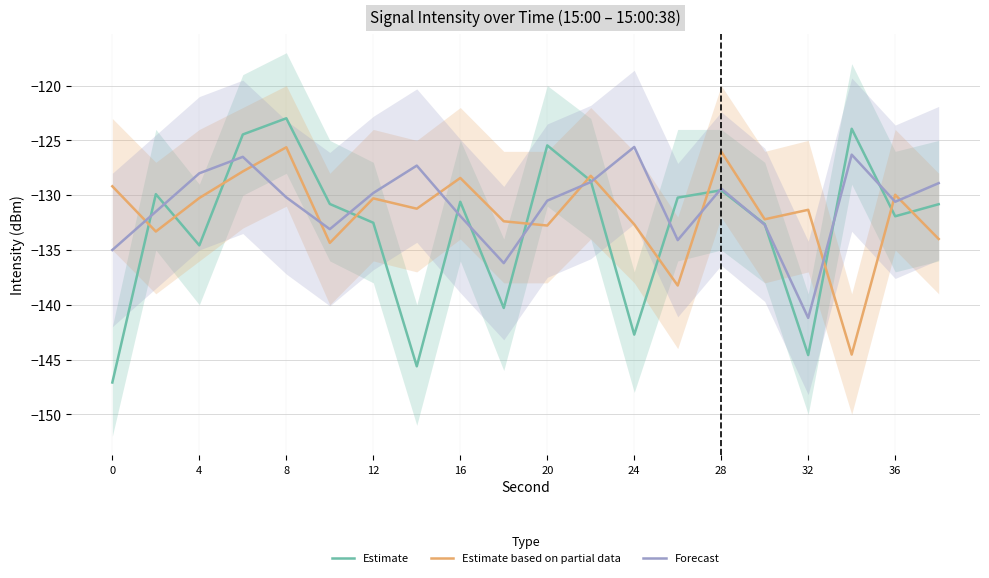

Which category has the highest value in the Estimate series?

8